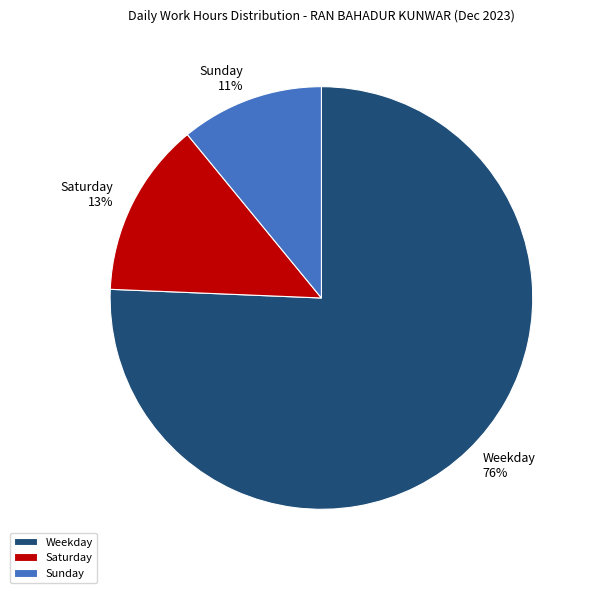

Is there a majority slice in this chart?

Yes